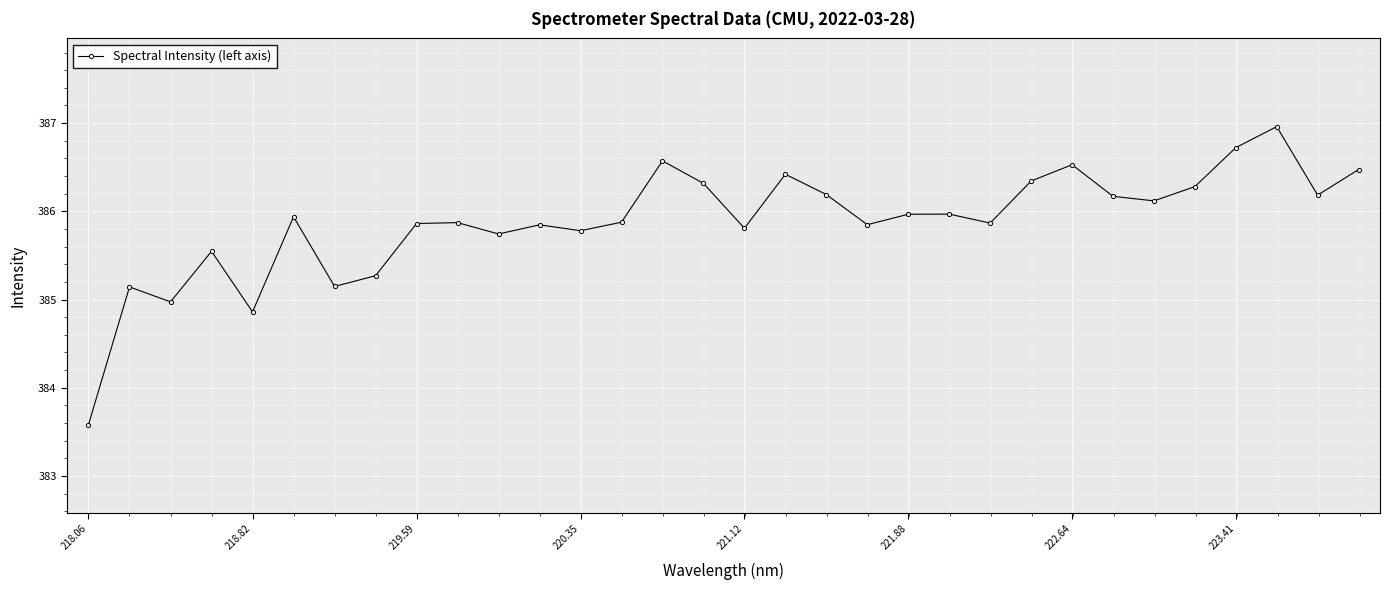

True or false: there are more than 0 points higher than both neighbors.

True